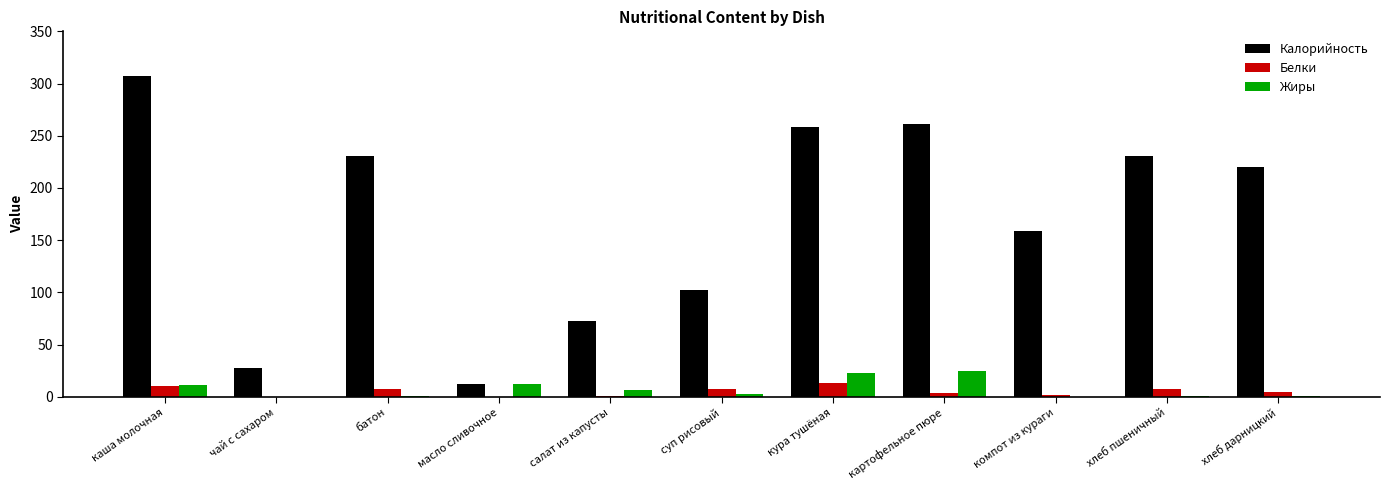

Does the chart contain stacked bars?

No